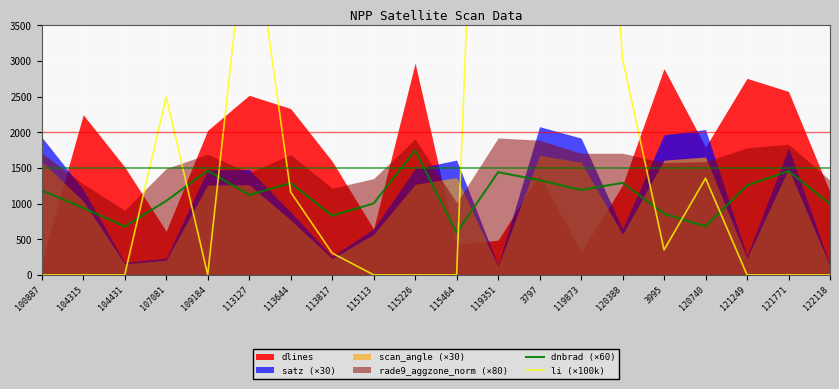

The li (×100k) series shows 1161.6 at 113644. True or false?

True